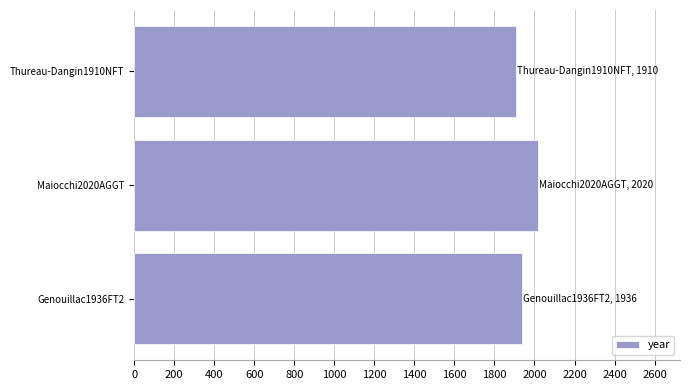

What is the ratio of the value at Thureau-Dangin1910NFT to the value at Maiocchi2020AGGT?

0.9